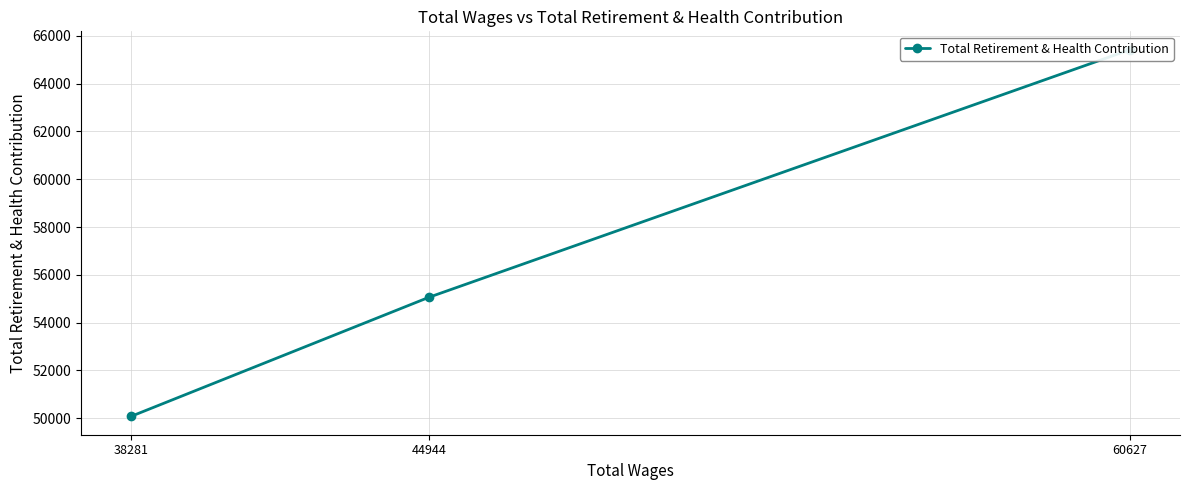

The value at 60627 is 40927. True or false?

False